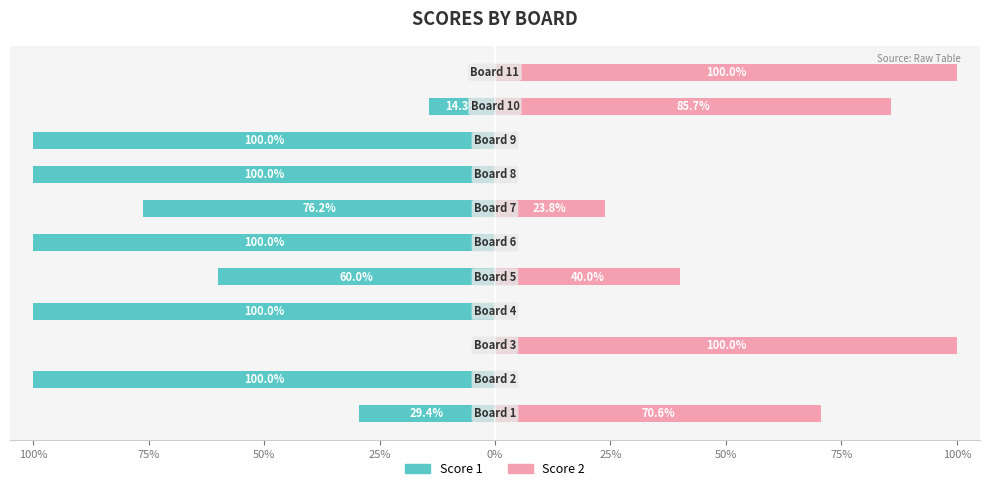

Which series has the widest spread of values?

Score 1